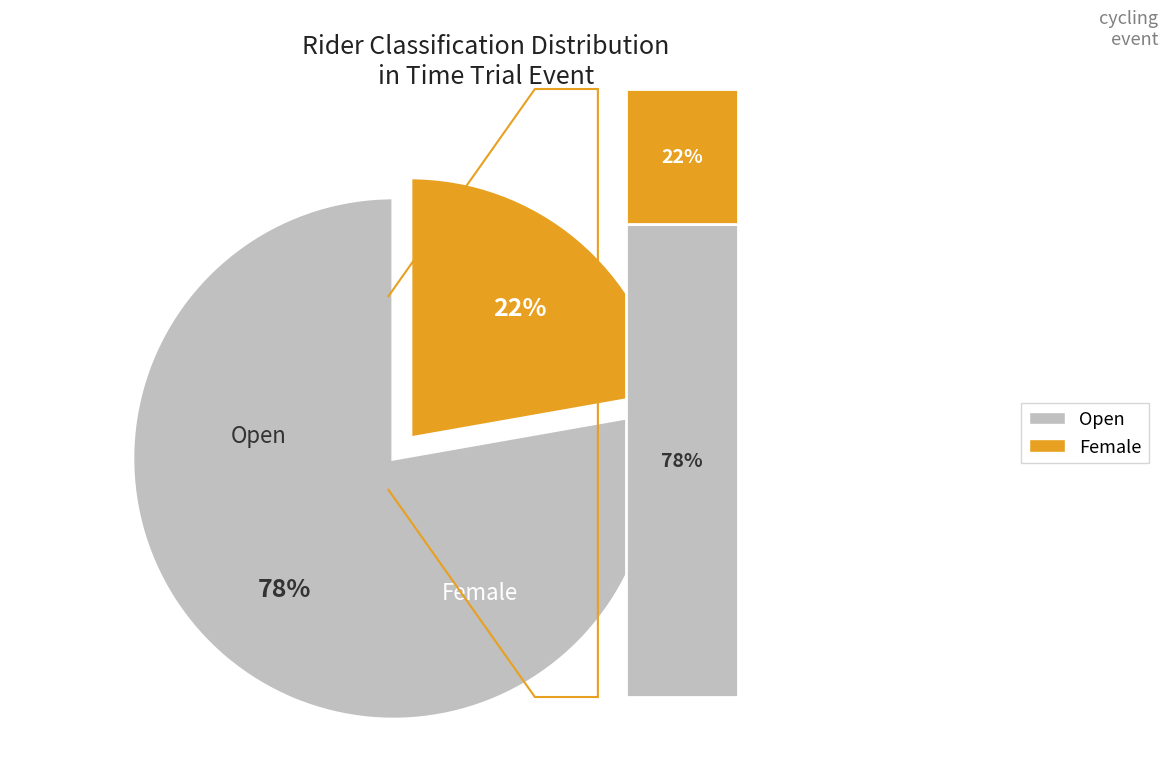

What is the largest slice in the pie chart?

Open